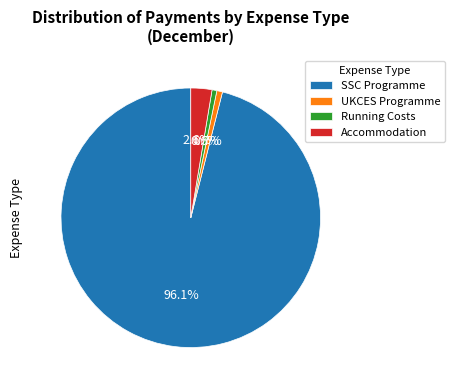

What is the largest slice in the pie chart?

SSC Programme